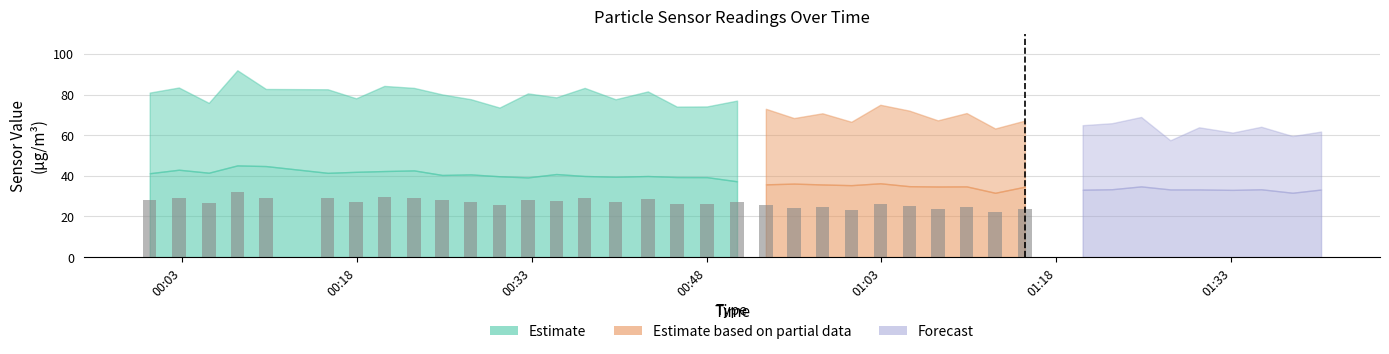

The value at 00:03 is 28.3. True or false?

True